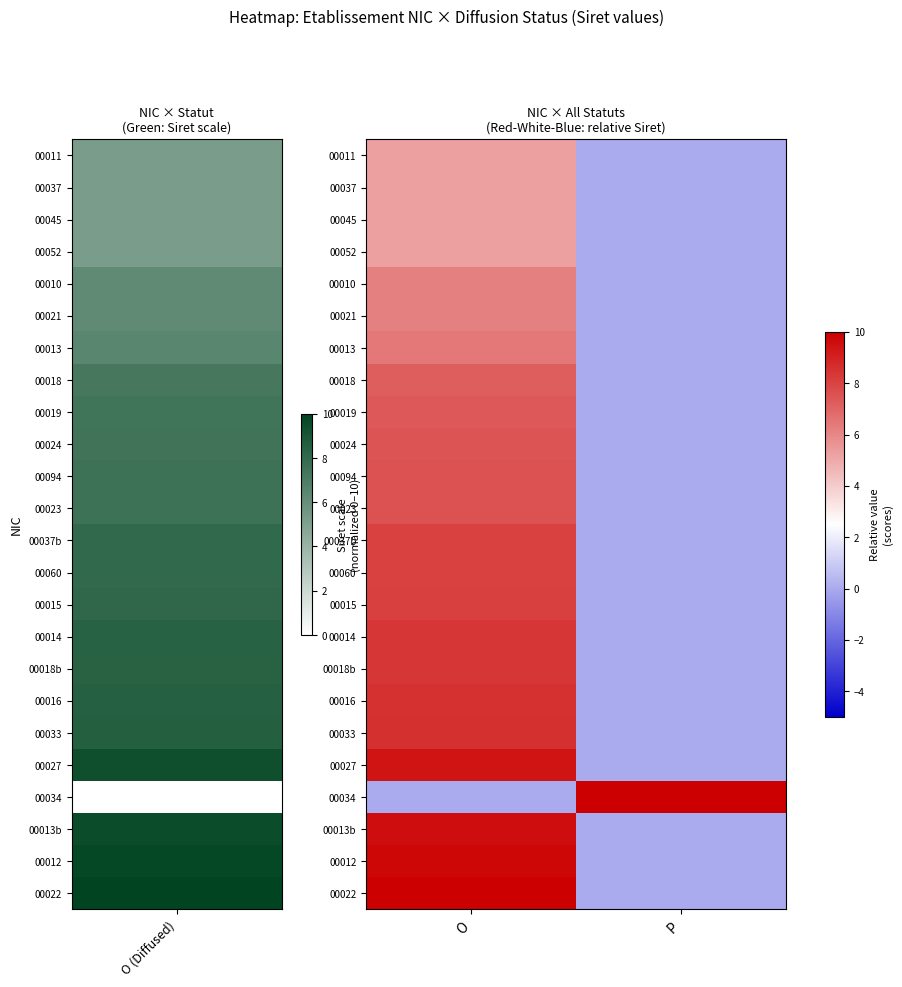

Reading left to right, extract all data points from this chart.

00011: O=5.3	P=0.0
00037: O=5.3	P=0.0
00045: O=5.3	P=0.0
00052: O=5.3	P=0.0
00010: O=6.2	P=0.0
00021: O=6.2	P=0.0
00013: O=6.5	P=0.0
00018: O=7.2	P=0.0
00019: O=7.4	P=0.0
00024: O=7.5	P=0.0
00094: O=7.6	P=0.0
00023: O=7.6	P=0.0
00037b: O=8.0	P=0.0
00060: O=8.0	P=0.0
00015: O=8.1	P=0.0
00014: O=8.4	P=0.0
00018b: O=8.4	P=0.0
00016: O=8.5	P=0.0
00033: O=8.6	P=0.0
00027: O=9.4	P=0.0
00034: O=0.0	P=10.0
00013b: O=9.6	P=0.0
00012: O=9.8	P=0.0
00022: O=10.0	P=0.0